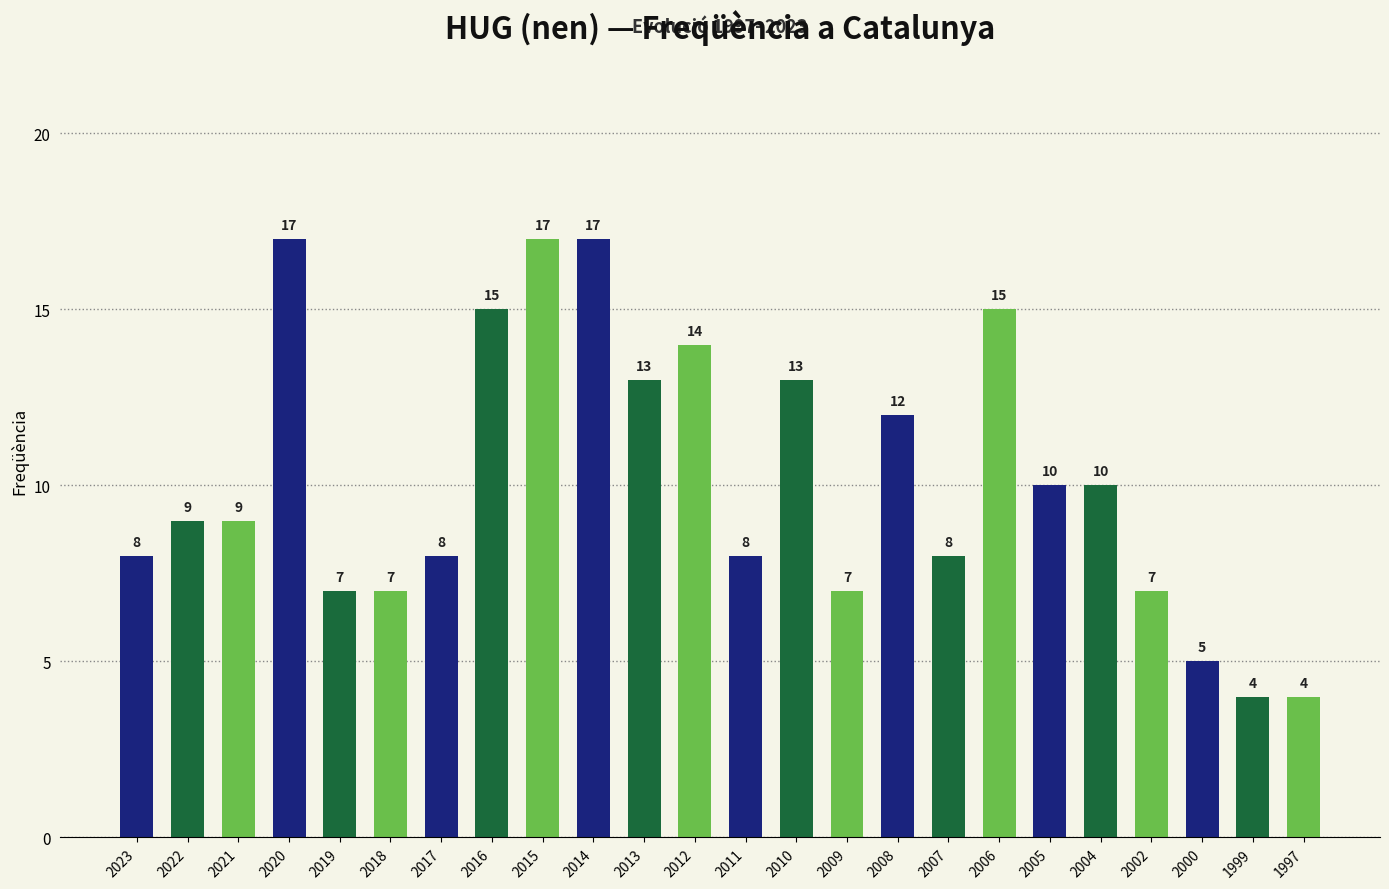

Does the chart contain any negative values?

No